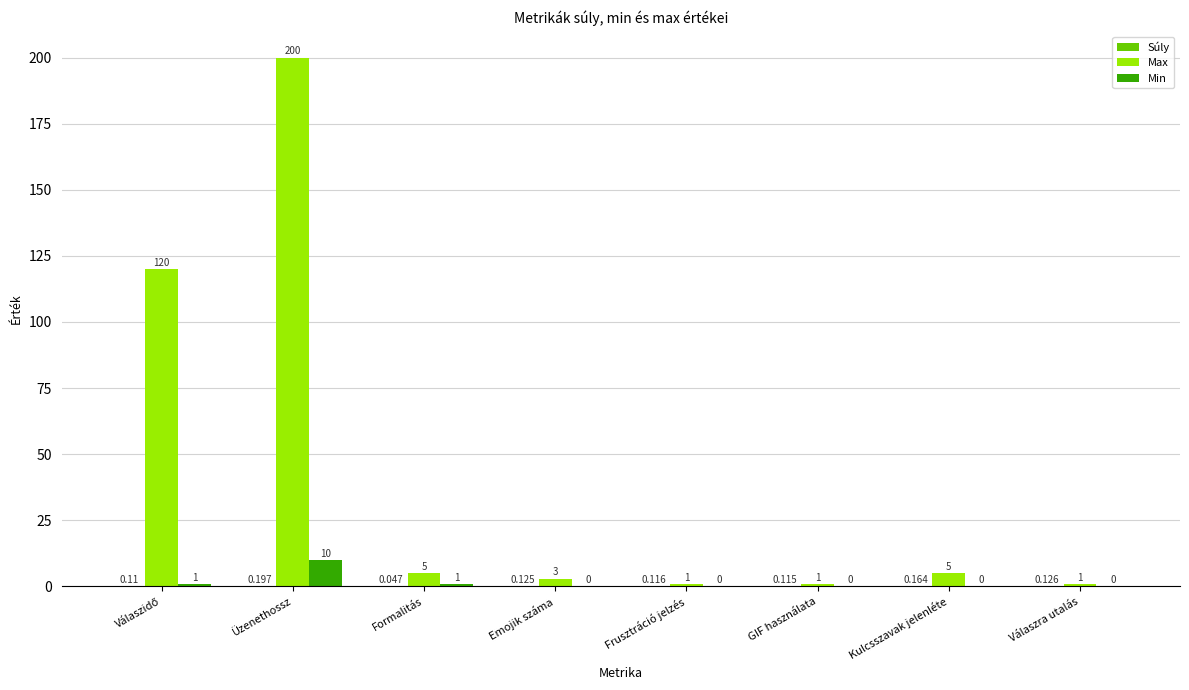

Which series has the widest spread of values?

Max